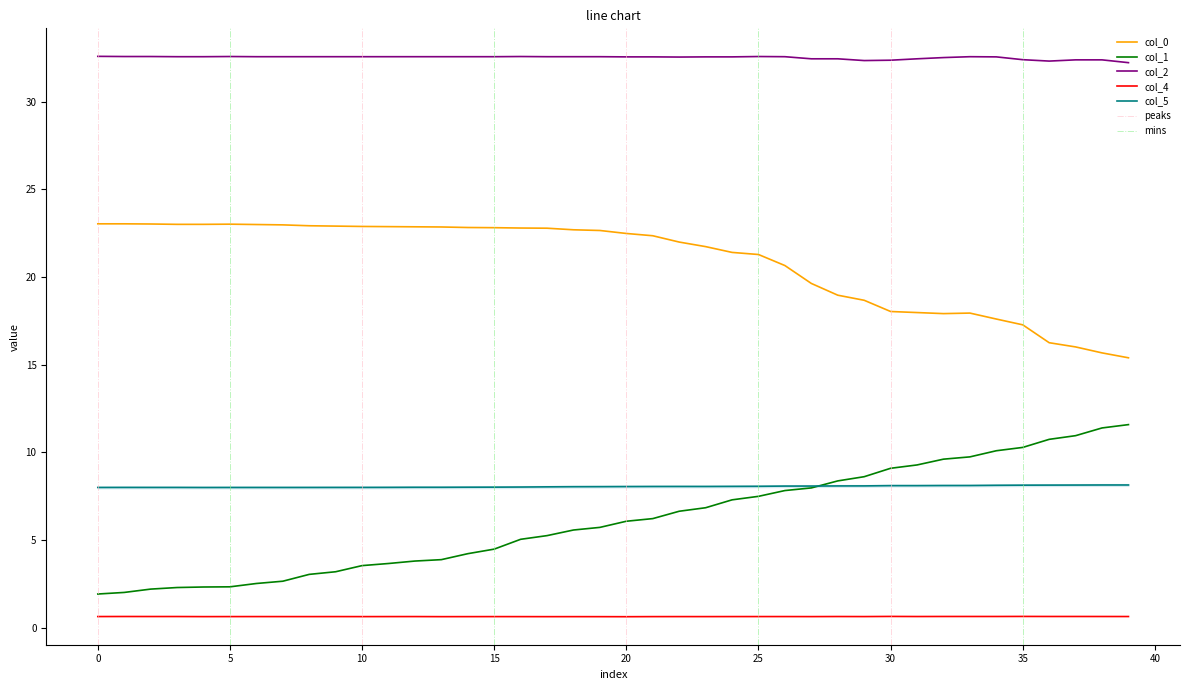

What is the difference between the maximum and minimum values in the col_5 series?

0.1